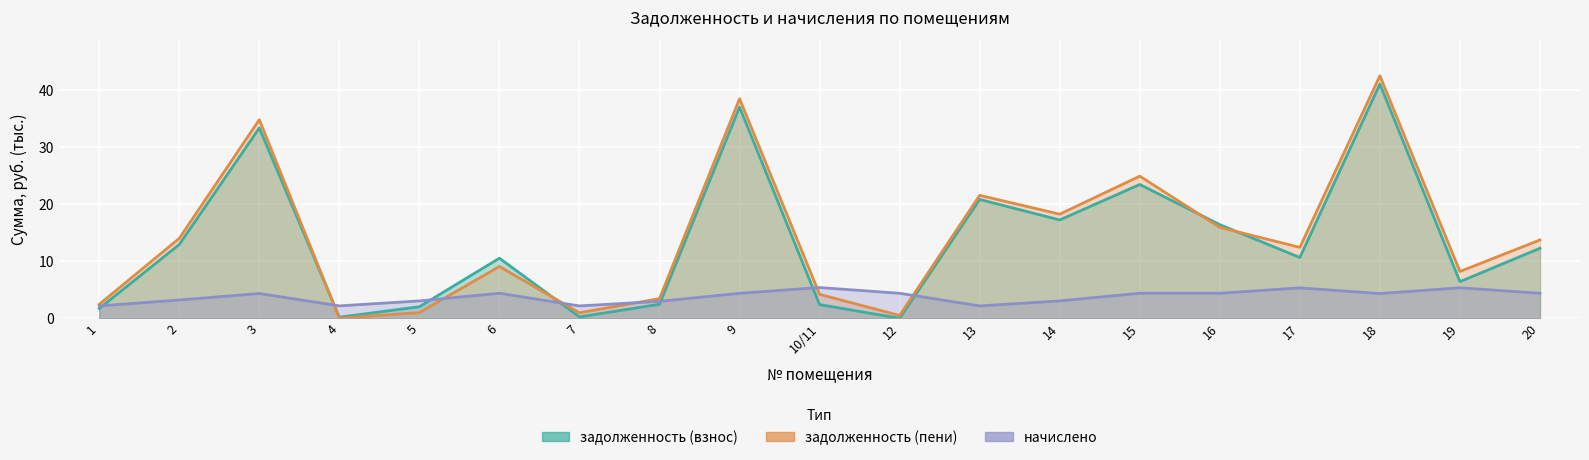

What are all the series names shown in the legend?

задолженность (взнос), задолженность (пени), начислено